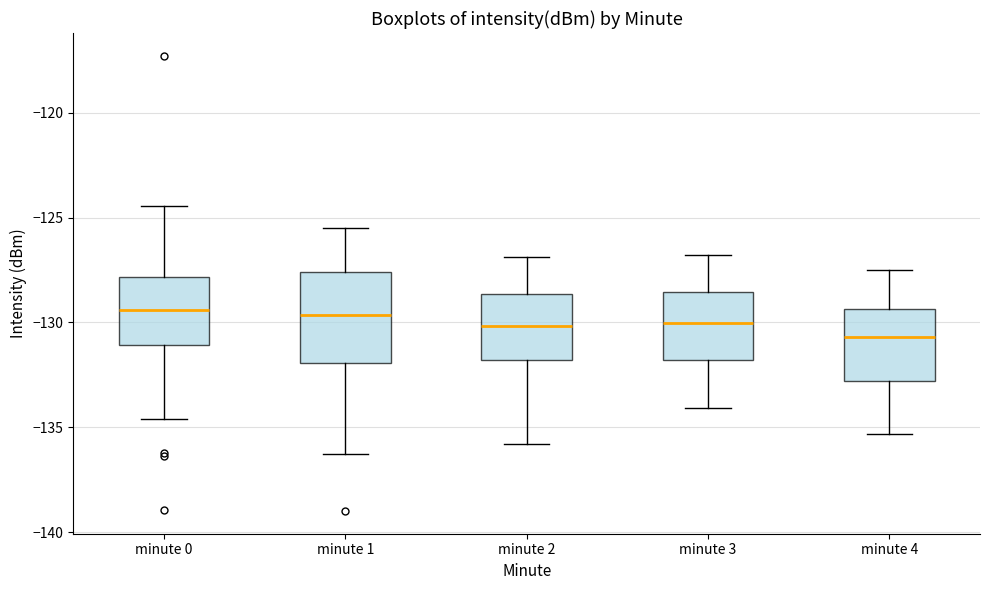

Which box has the lowest median line?

minute 4